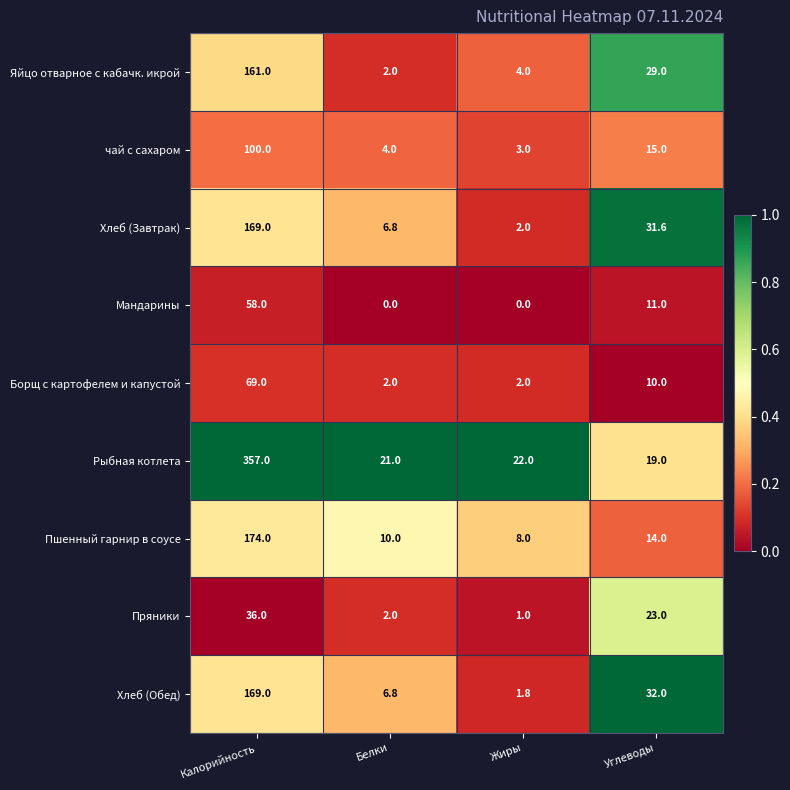

Which category has the highest value across all series?

Калорийность